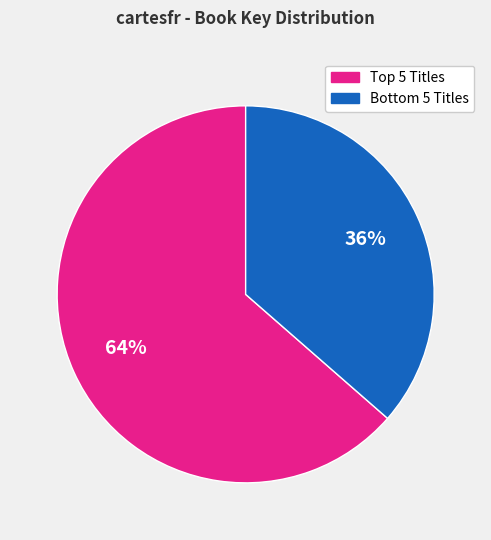

To the nearest percent, what is the average slice percentage?

50%